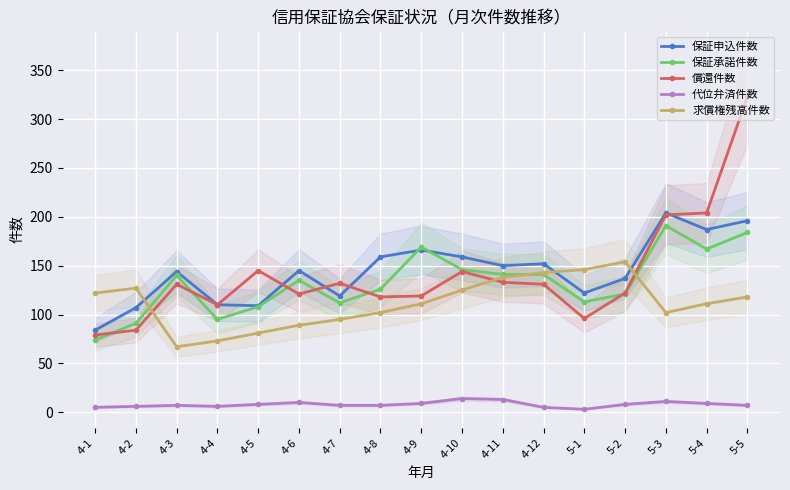

What is the average value of the 求償権残高件数 series?

112